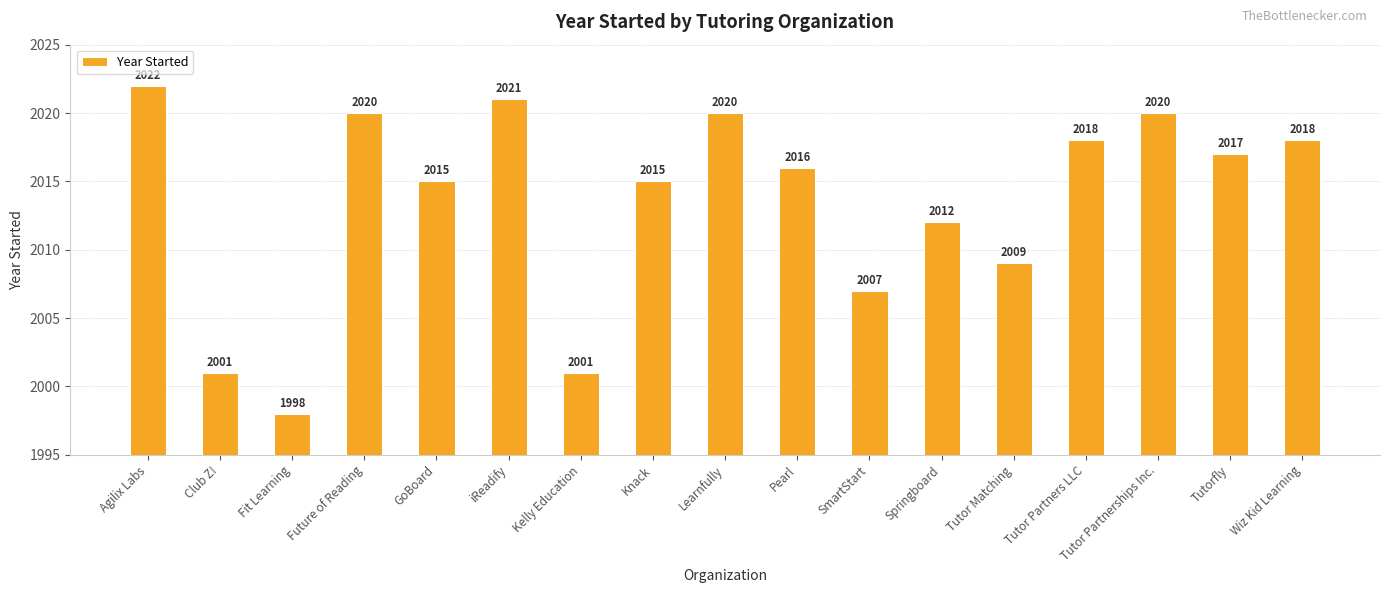

Reading left to right, transcribe all the data shown in this chart.

2022	2001	1998	2020	2015	2021	2001	2015	2020	2016	2007	2012	2009	2018	2020	2017	2018